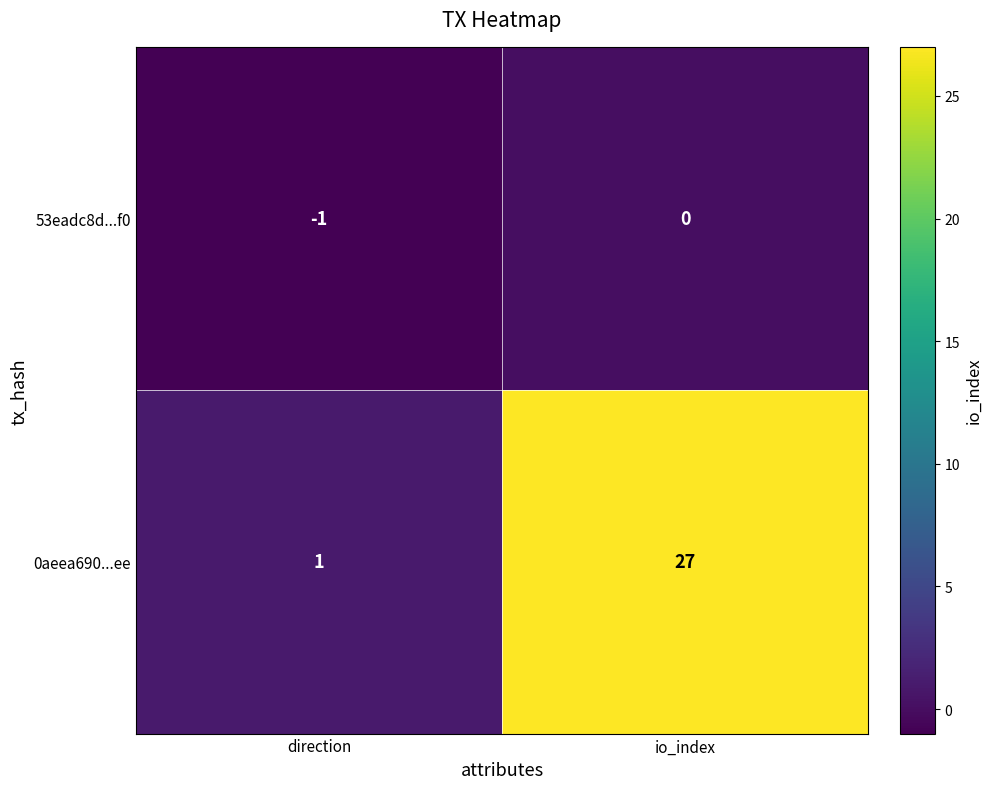

What is the difference between the 0aeea690...ee values at direction and io_index?

26